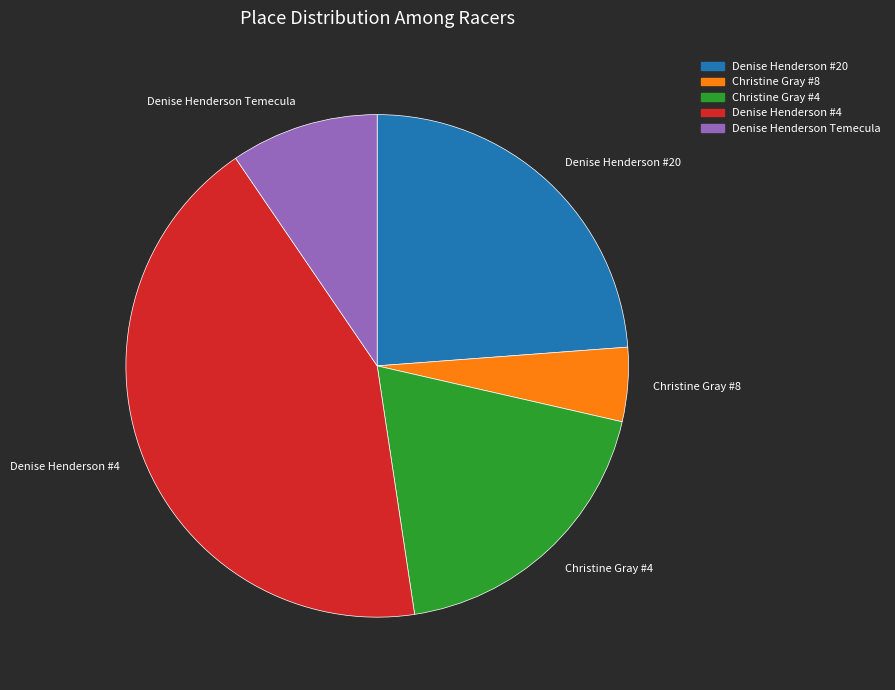

Do Denise Henderson #4 and Christine Gray #4 together represent more than half of the pie?

Yes